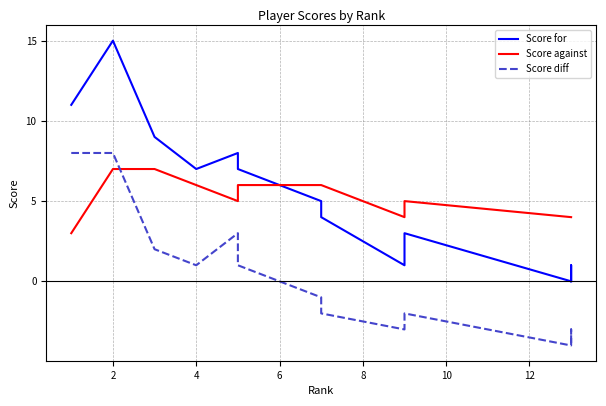

What is the highest value of the Score diff series?

8